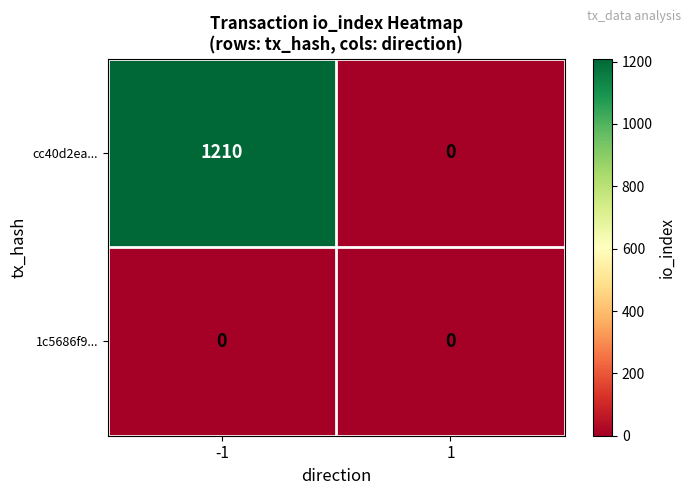

At how many categories does at least one series exceed 497?

1